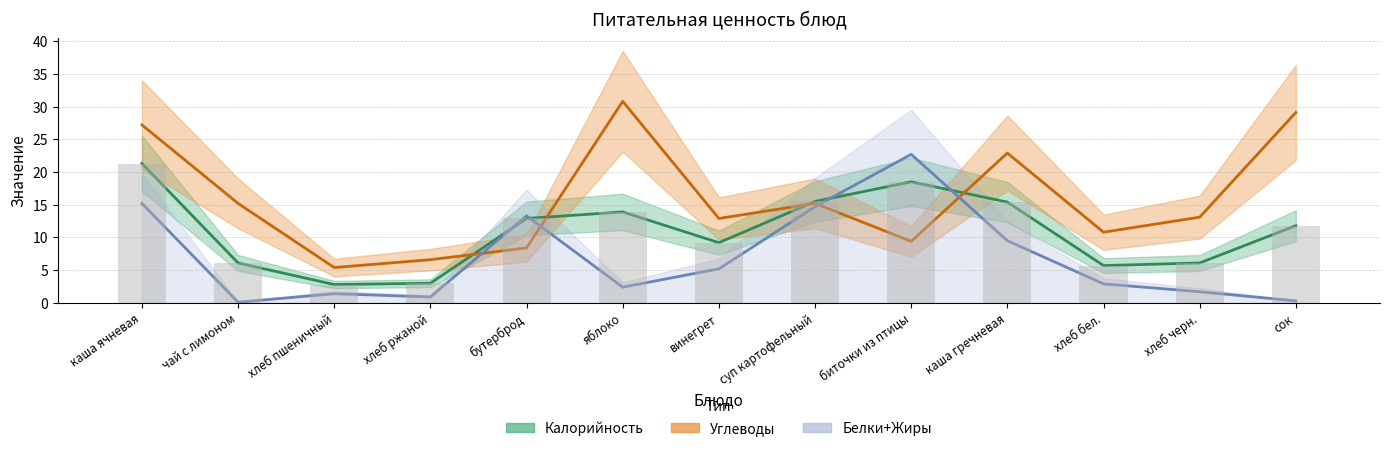

What is the sum of all Жиры values?

90.3